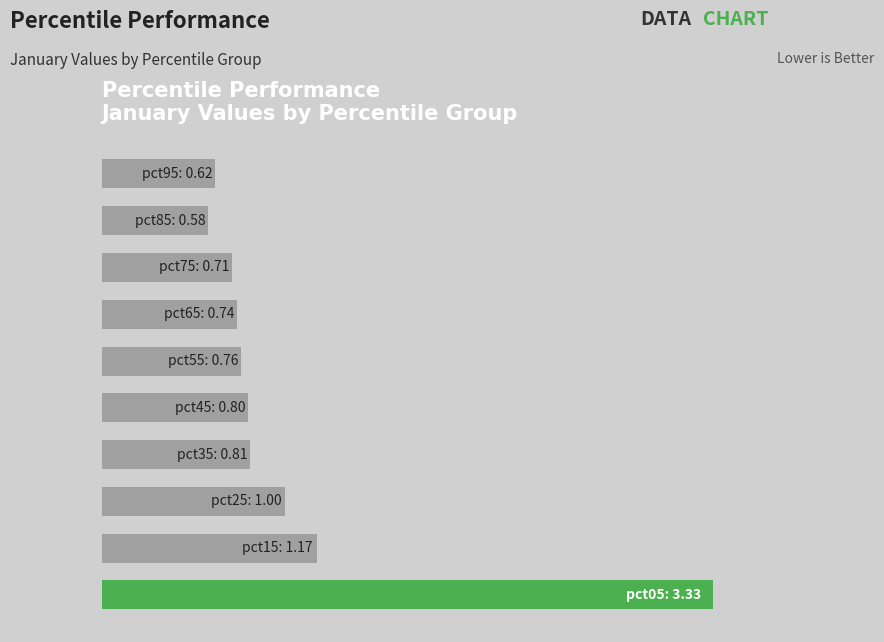

What is the sum of all values?

10.5